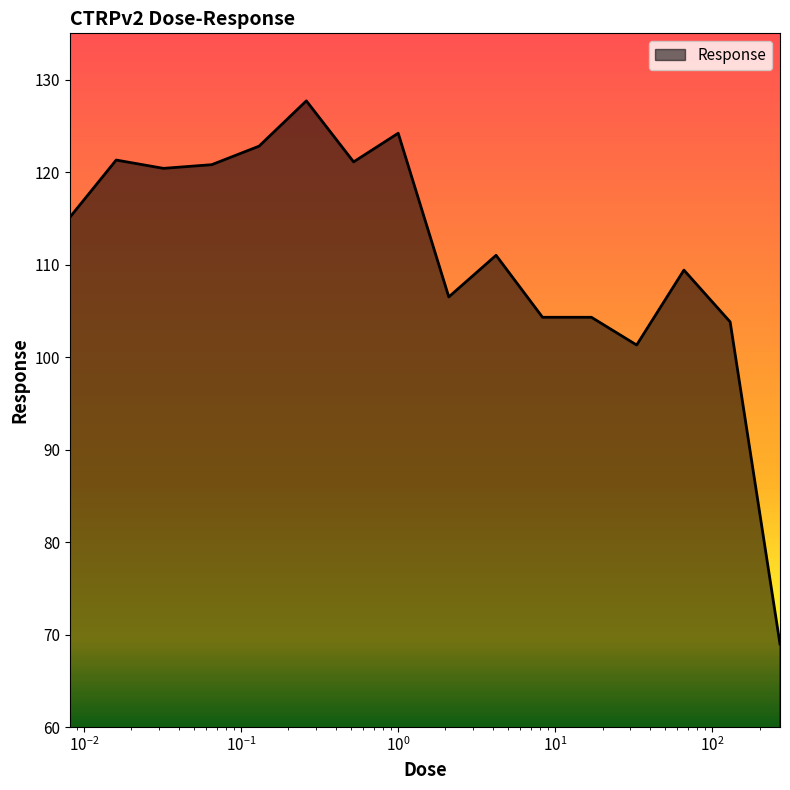

What is the smallest value displayed?

69.0